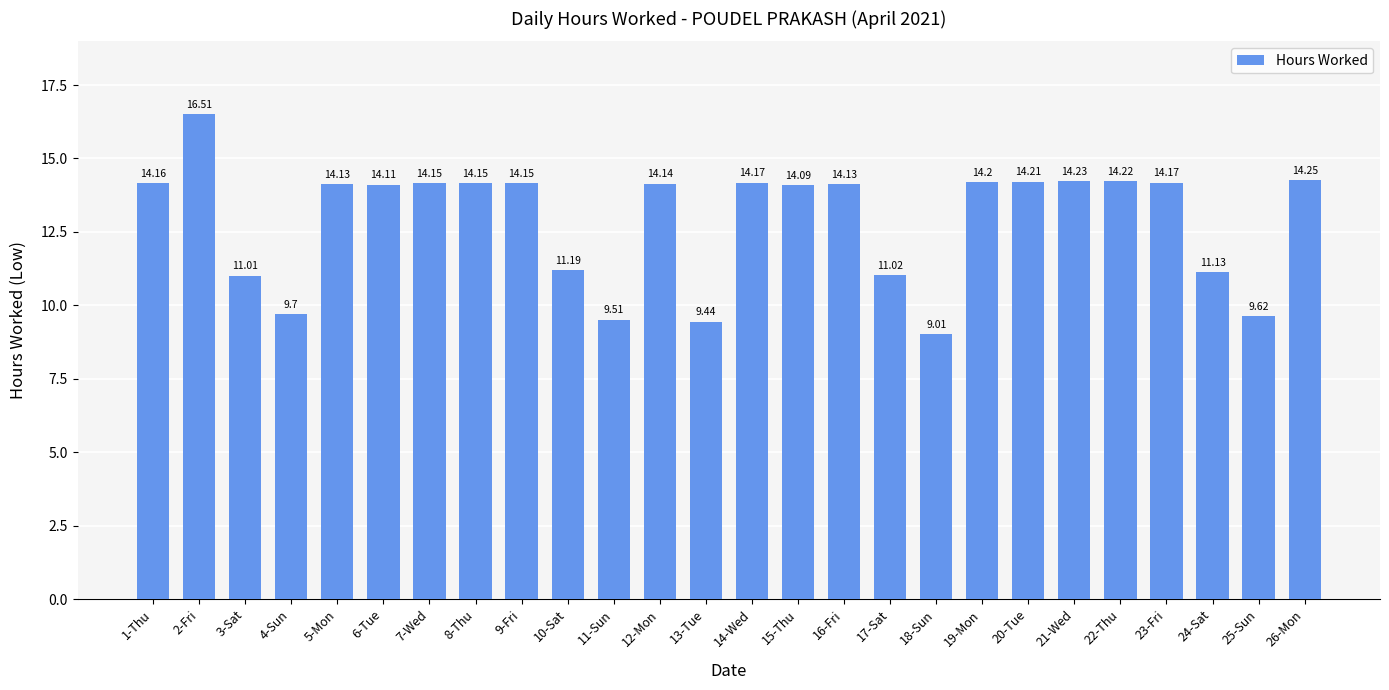

At which category does the chart reach its minimum across all series?

18-Sun